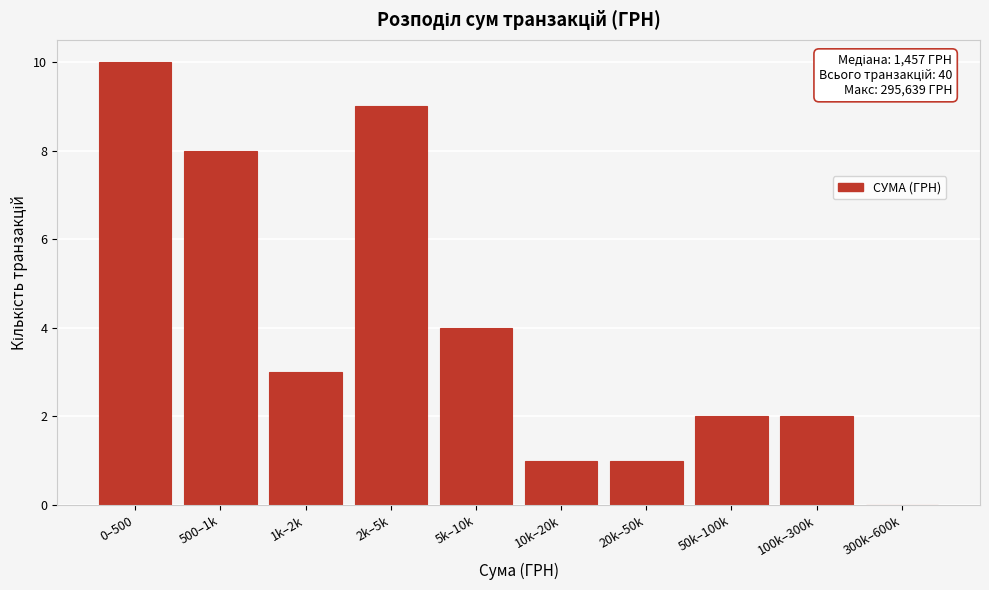

Reading left to right, list all the values displayed in this chart.

0–500=10	500–1k=8	1k–2k=3	2k–5k=9	5k–10k=4	10k–20k=1	20k–50k=1	50k–100k=2	100k–300k=2	300k–600k=0